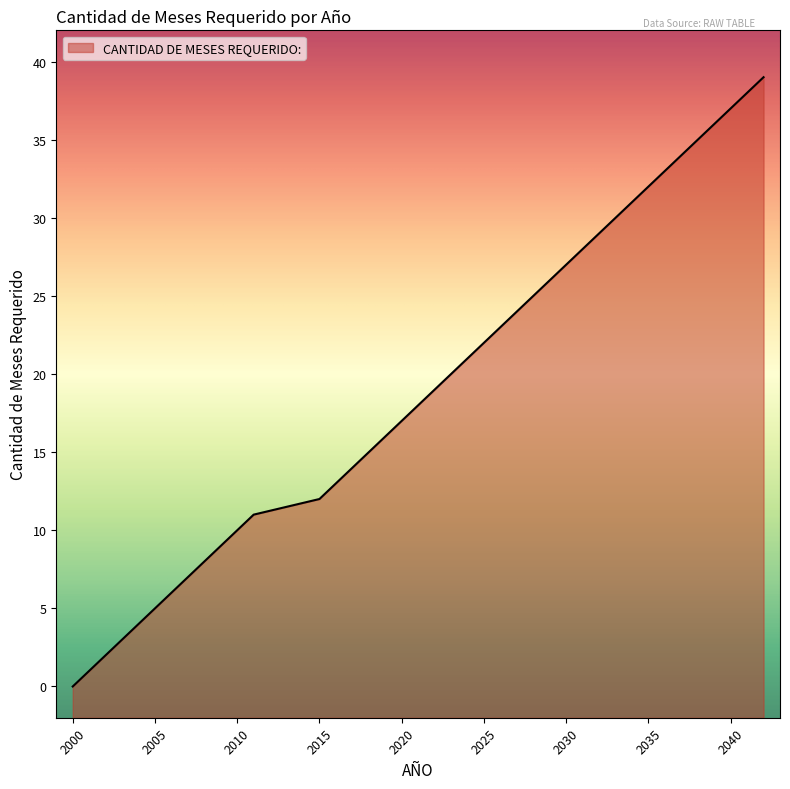

Which category has the highest value across all series?

2042